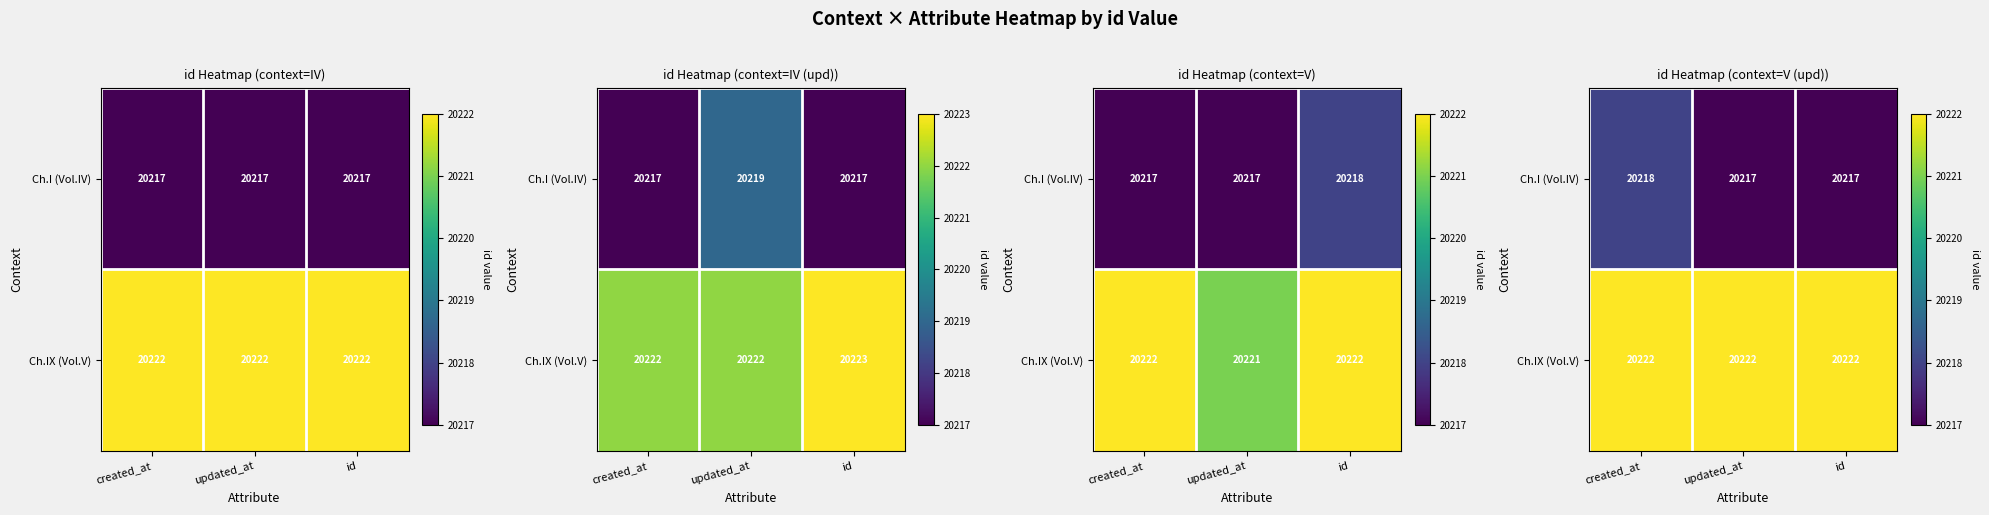

True or false: Ch.IX (Vol.V) has a value of 20222 at updated_at.

True